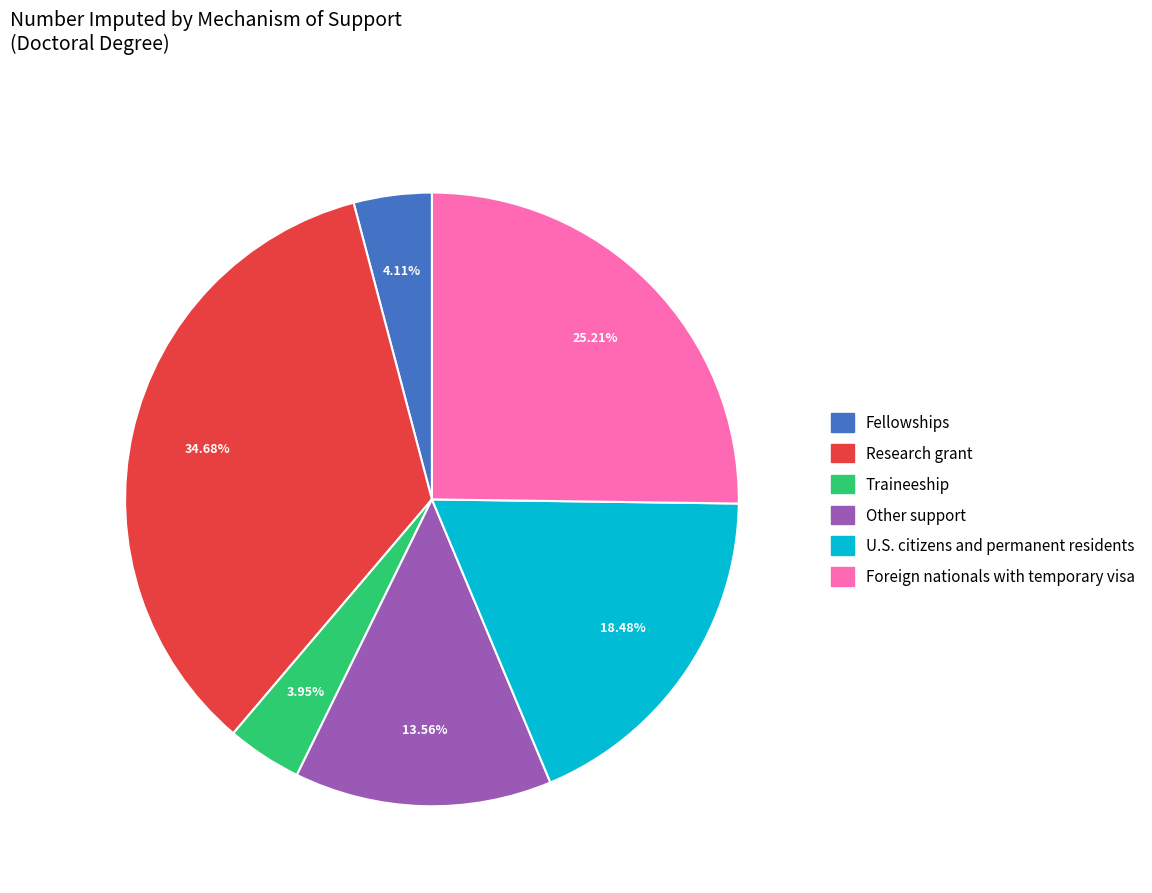

Which slice is the largest?

Research grant